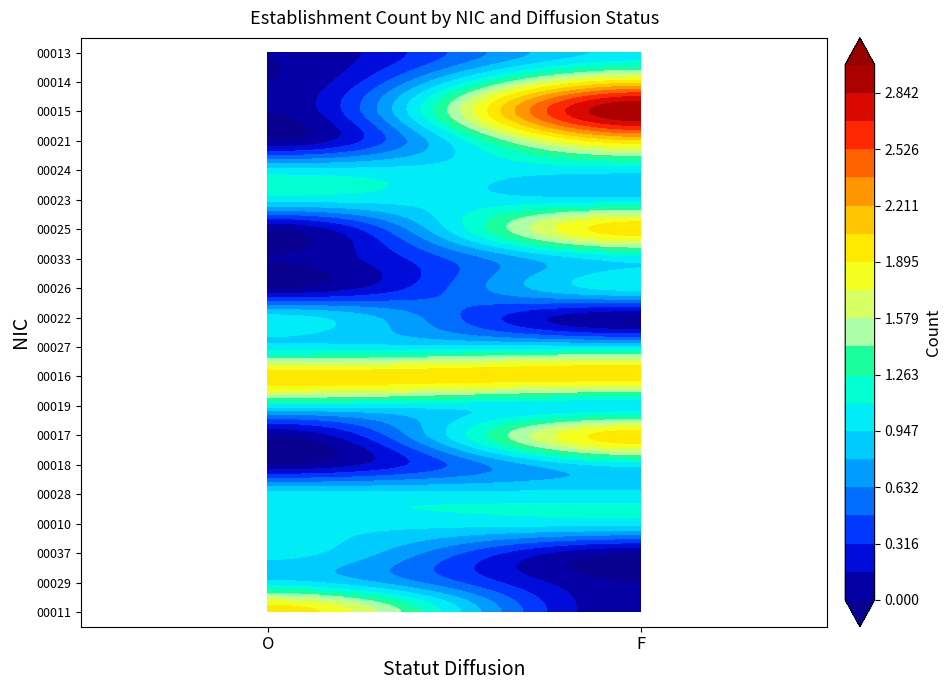

What is the total value across all series at O?

13